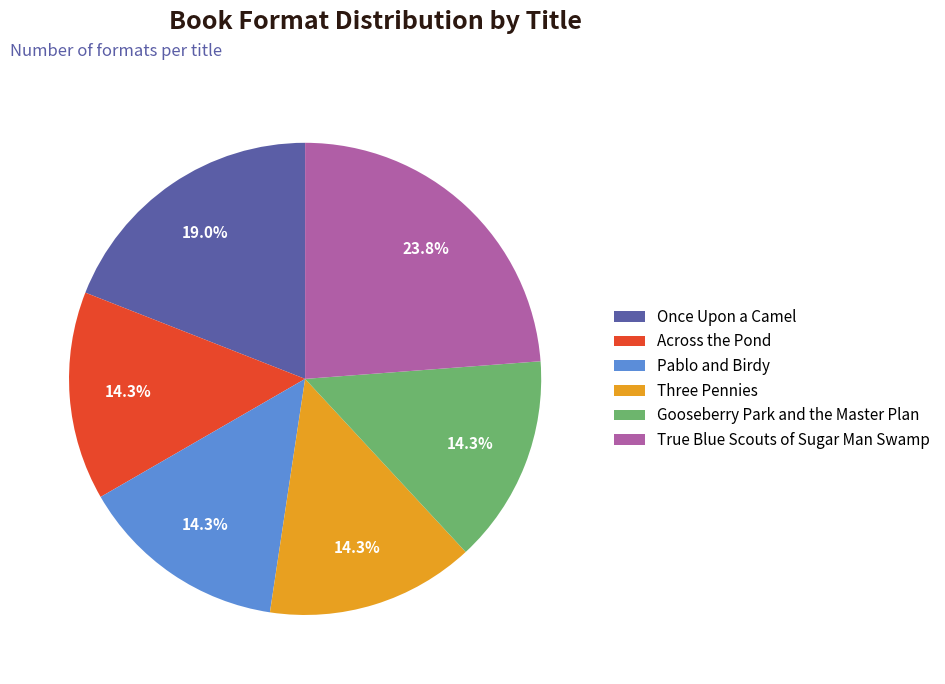

To the nearest percent, what is the average slice percentage?

17%